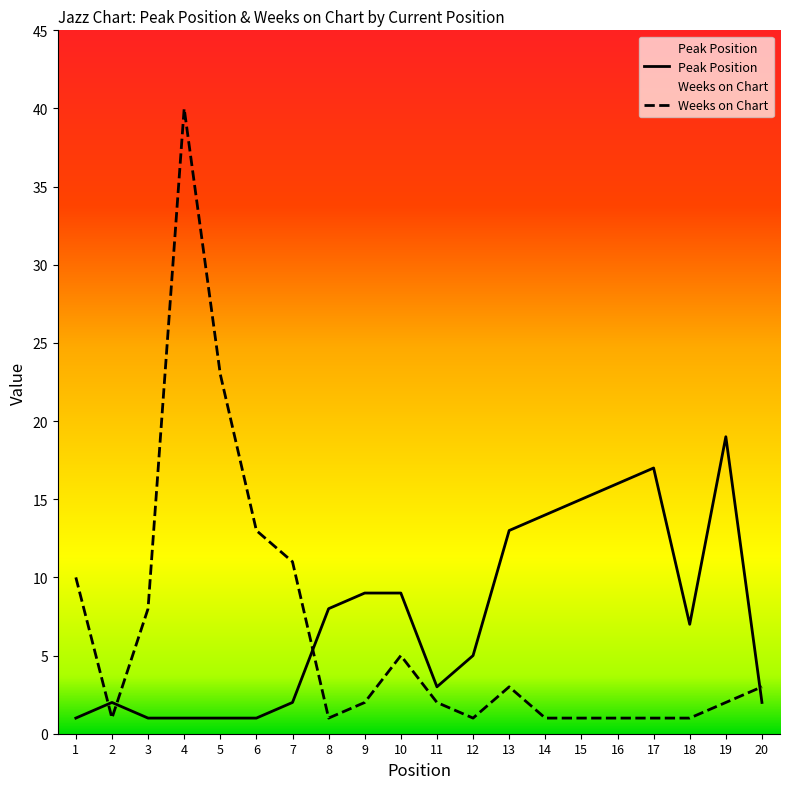

After their last crossing, which series has the higher values: Weeks on Chart or Peak Position?

Weeks on Chart